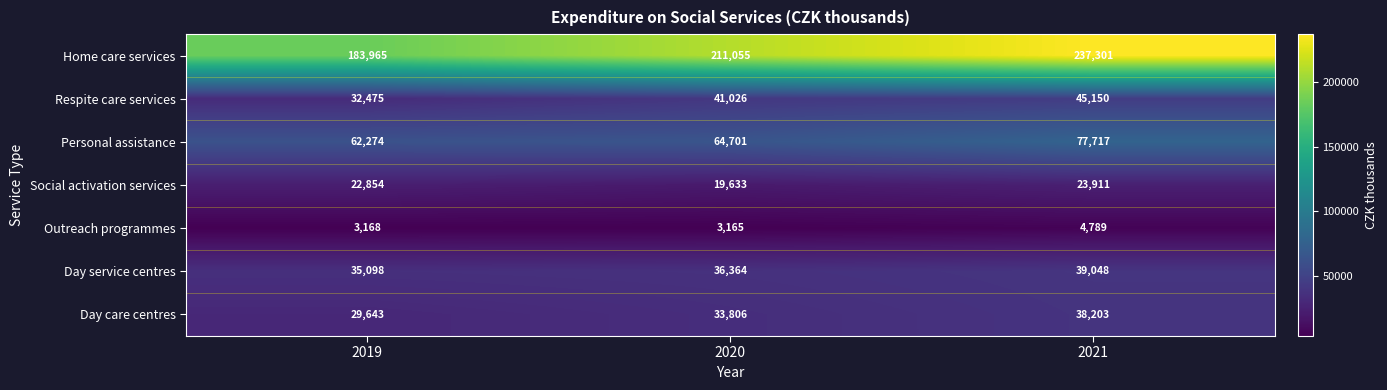

What is the minimum value shown in the chart?

3165